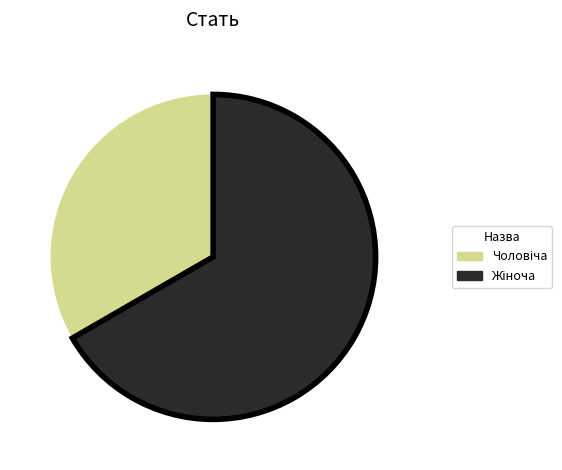

Is there a majority slice in this chart?

Yes